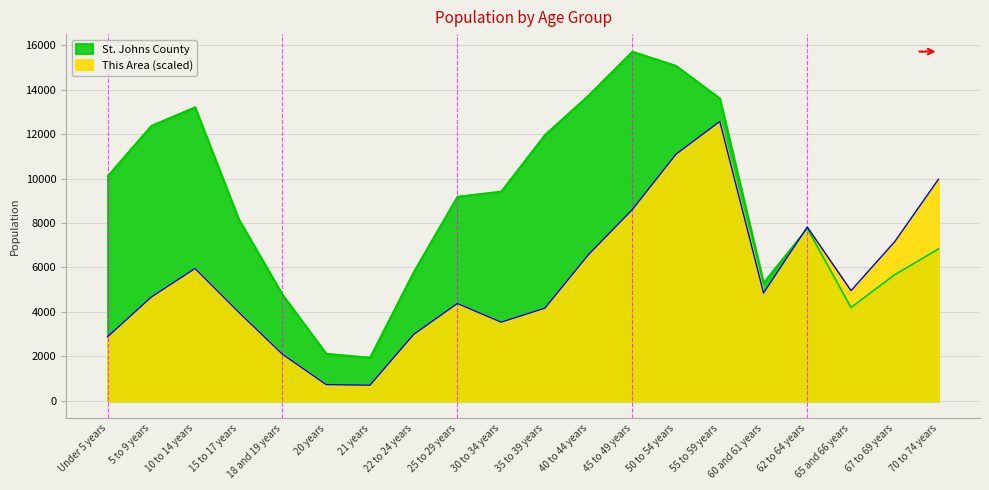

After their last crossing, which series has the higher values: This Area or St. Johns County?

This Area